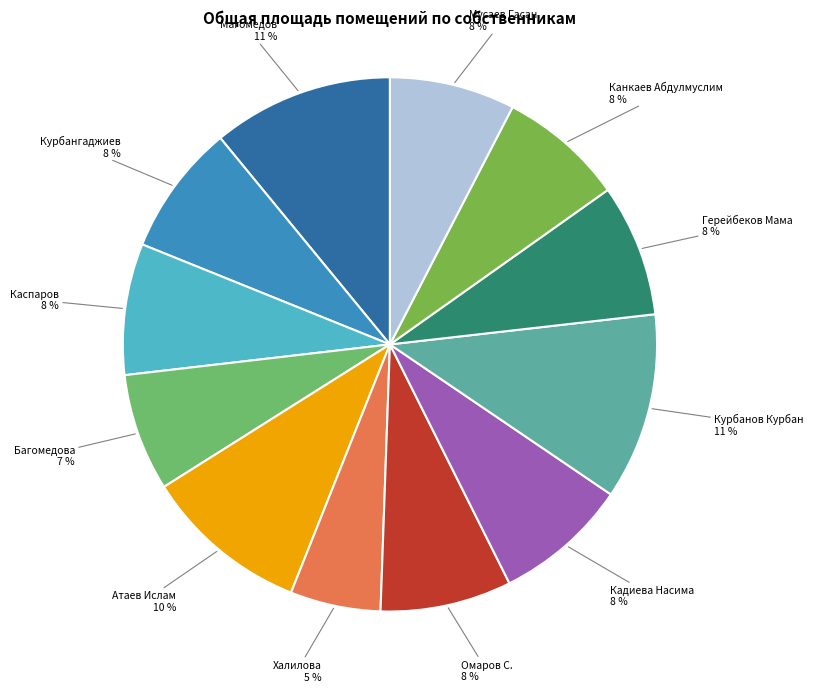

To the nearest percent, what is the combined percentage of Магомедов and Курбанов Курбан?

22%